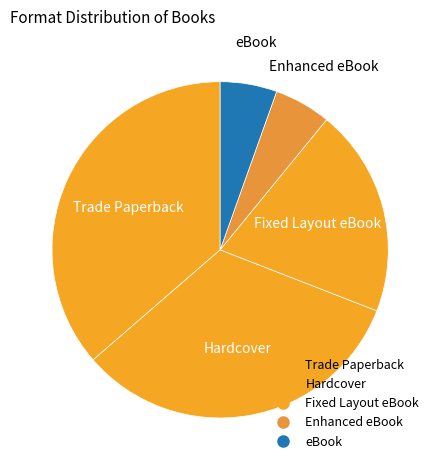

What percentage is the Enhanced eBook slice, to the nearest percent?

5%